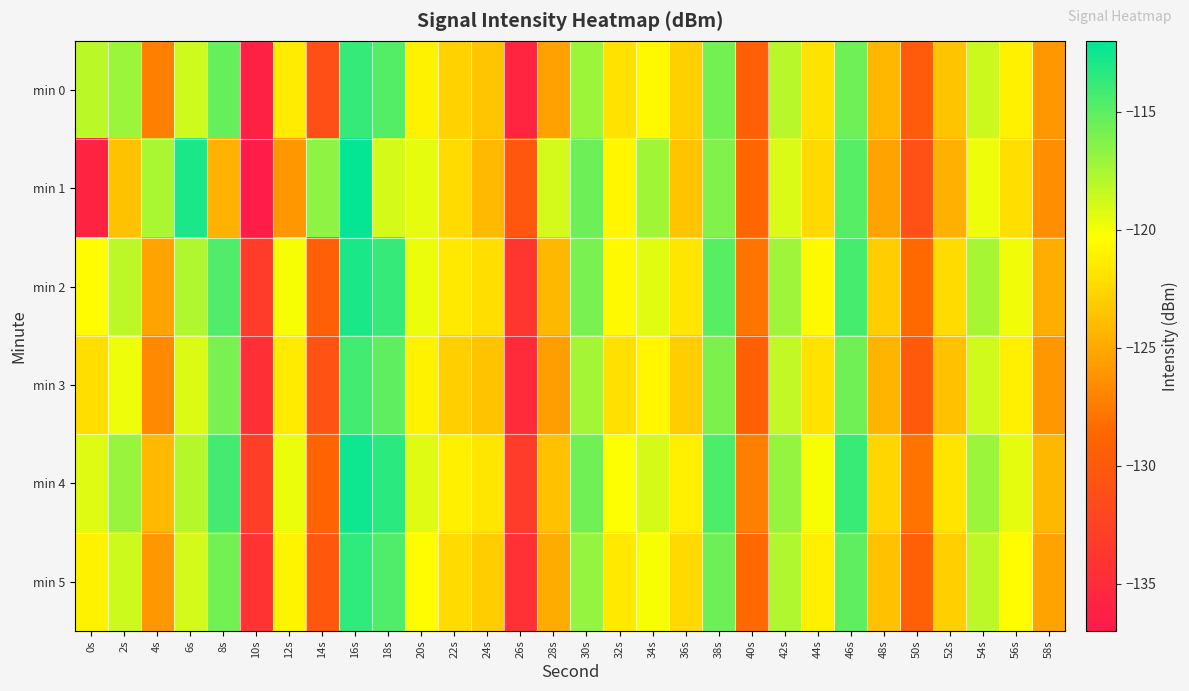

Which series has the largest range (max minus min)?

min 1